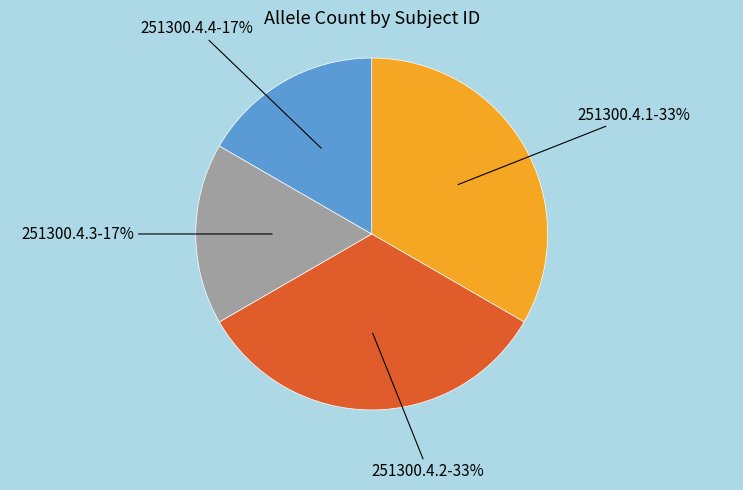

Is there a majority slice in this chart?

No